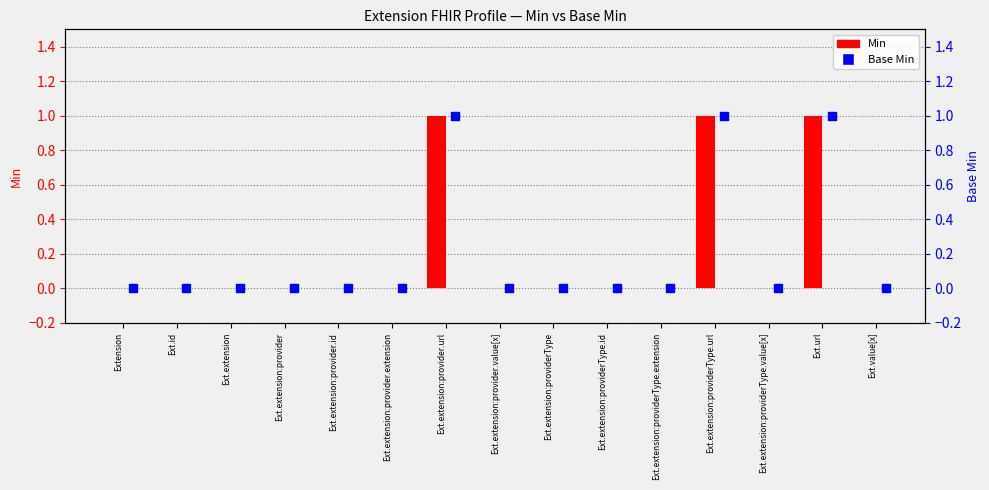

At which category is the sum across all series the highest?

Ext.extension:provider.url